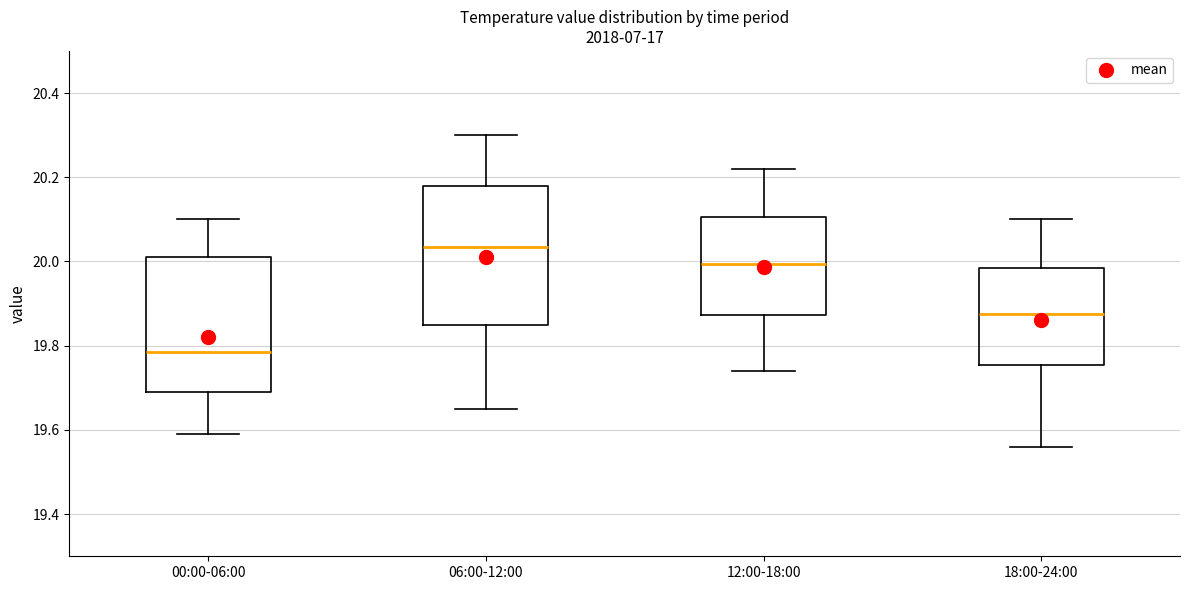

Reading left to right, read every box against the y-axis: the position of its median line, the range the box covers, and the ends of its whiskers. The values are not printed on the chart, so give them approximately, as read against the axis.

00:00-06:00: median 19.78, box 19.70 to 20.02, whiskers 19.60 to 20.10
06:00-12:00: median 20.04, box 19.86 to 20.18, whiskers 19.66 to 20.30
12:00-18:00: median 20.00, box 19.88 to 20.10, whiskers 19.74 to 20.22
18:00-24:00: median 19.88, box 19.76 to 19.98, whiskers 19.56 to 20.10